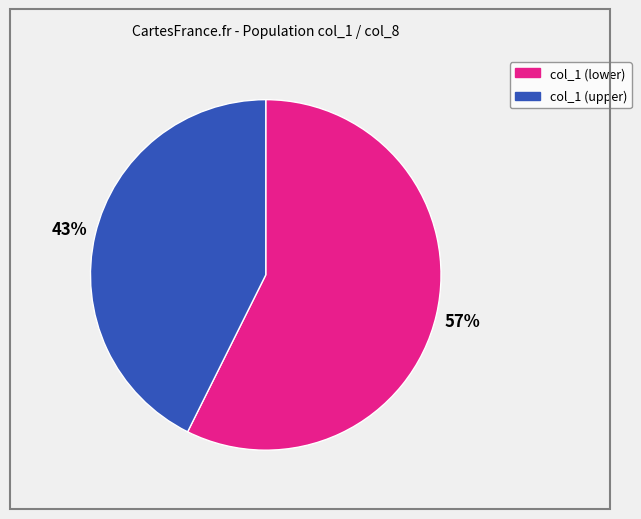

Is there any slice that represents more than half of the pie?

Yes